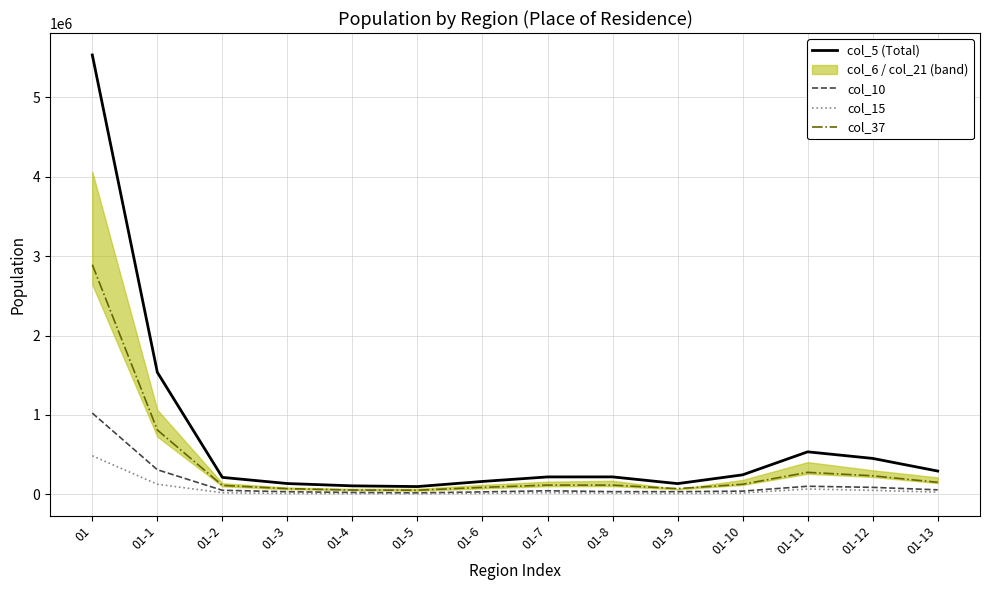

What is the label of the 5th point from the right?

01-9